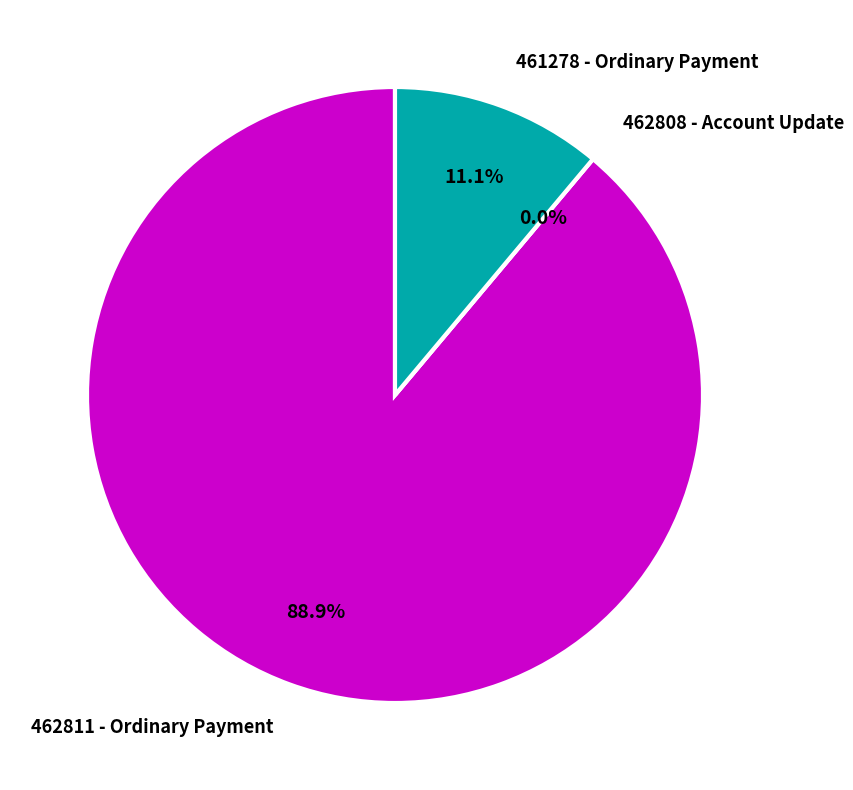

Between 462811 - Ordinary Payment and 462808 - Account Update, which is larger?

462811 - Ordinary Payment